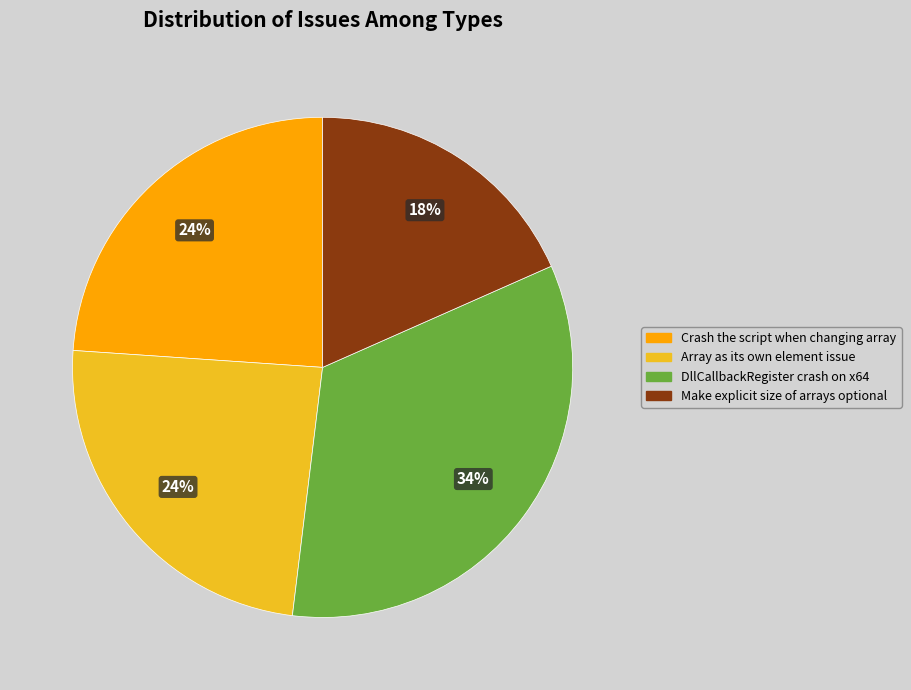

To the nearest percent, what portion does DllCallbackRegister crash on x64 represent?

34%